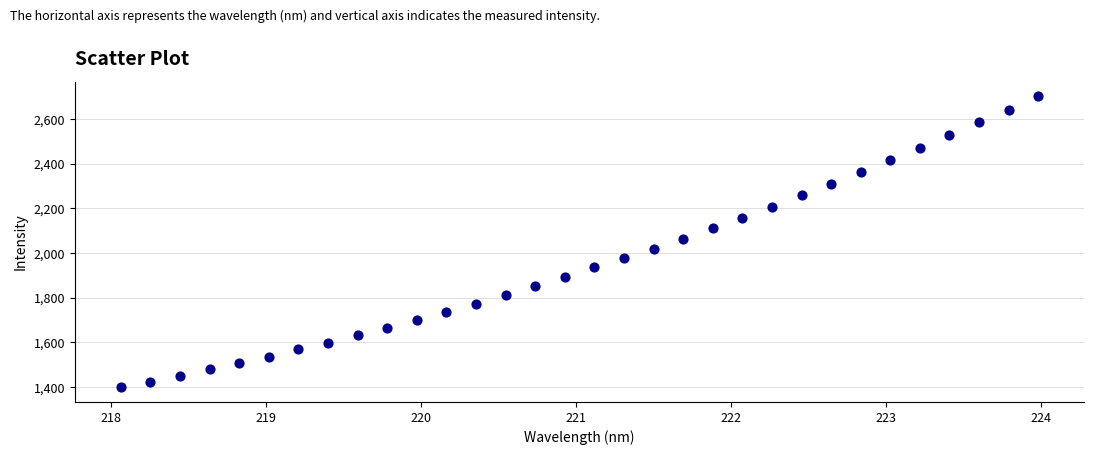

What is the range of Y values (max minus min)?

1305.0